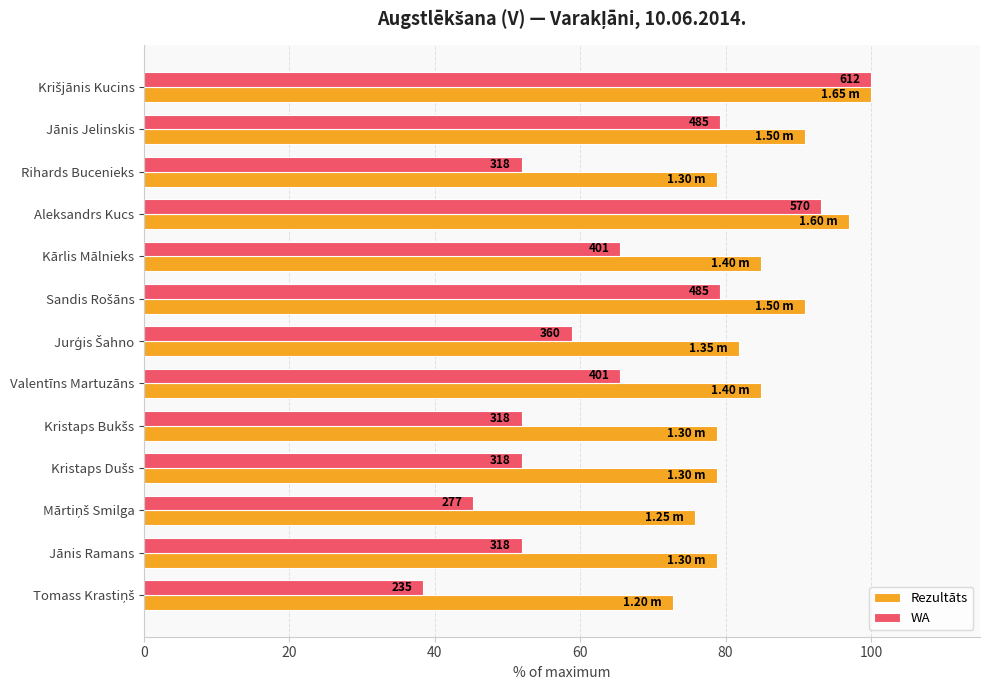

What are all the series names shown in the legend?

Rezultāts, WA